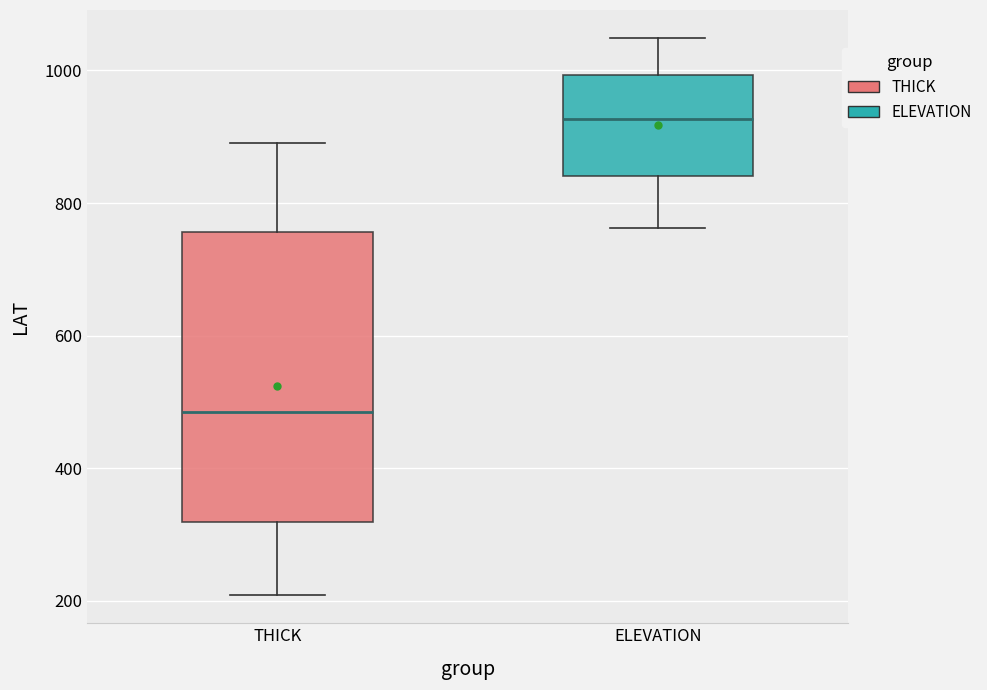

Reading left to right, transcribe this box plot: for each box, give where its median line is, the range the box spans, and where its two whiskers end, as read against the y-axis. The values are not printed on the chart, so give them approximately, as read against the axis.

THICK: median 480, box 320 to 760, whiskers 200 to 900
ELEVATION: median 920, box 840 to 1000, whiskers 760 to 1040